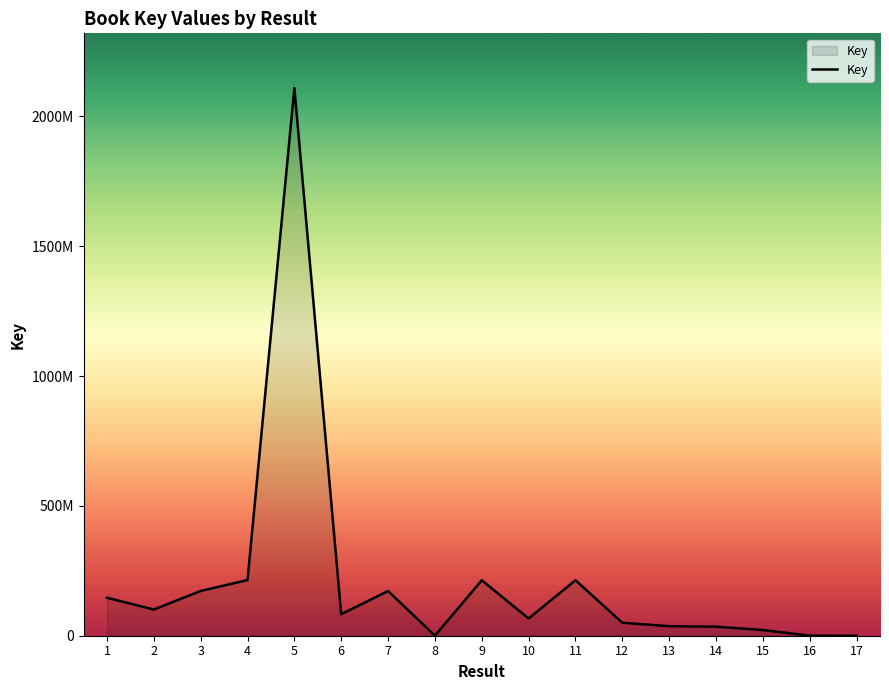

Rank the categories by value from highest to lowest.

5, 4, 9, 11, 3, 7, 1, 2, 6, 10, 12, 13, 14, 15, 8, 16, 17